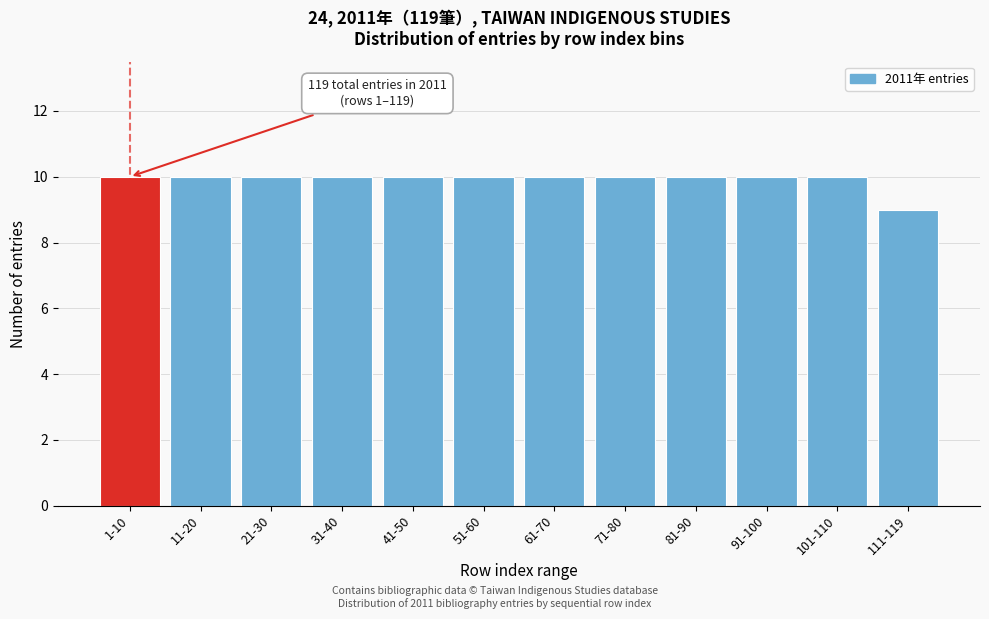

Reading right to left, transcribe all the data shown in this chart.

9	10	10	10	10	10	10	10	10	10	10	10